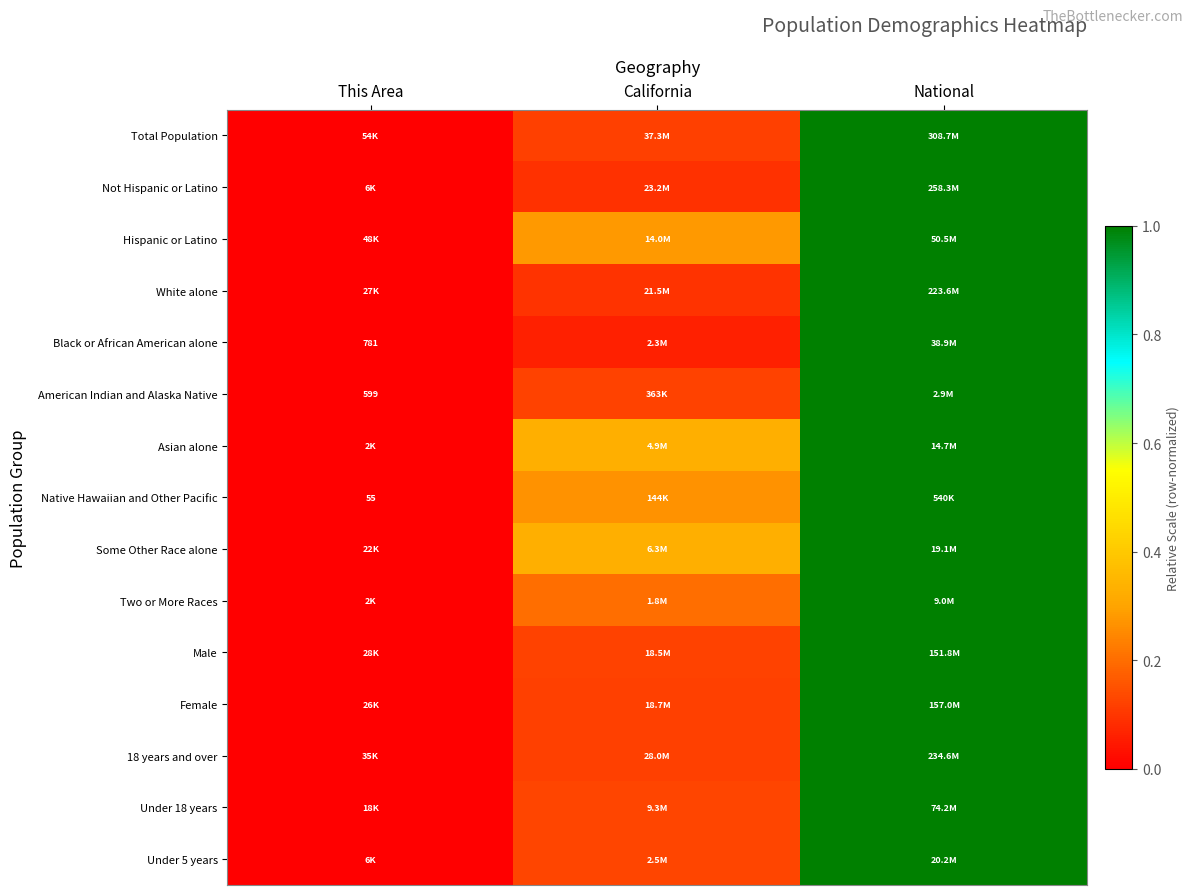

Is the value of Total Population at California greater than the value of Female at National?

No